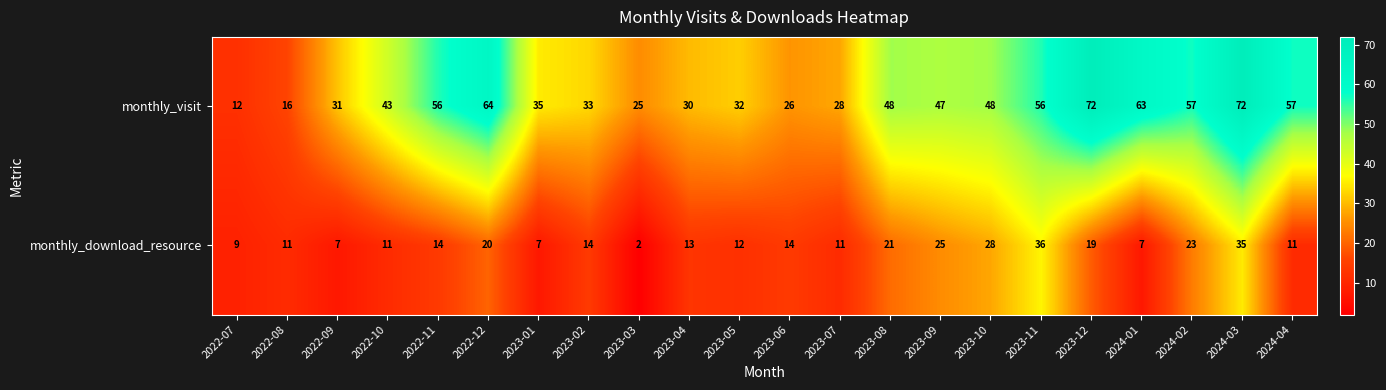

True or false: monthly_visit has a value of 16 at 2022-08.

True